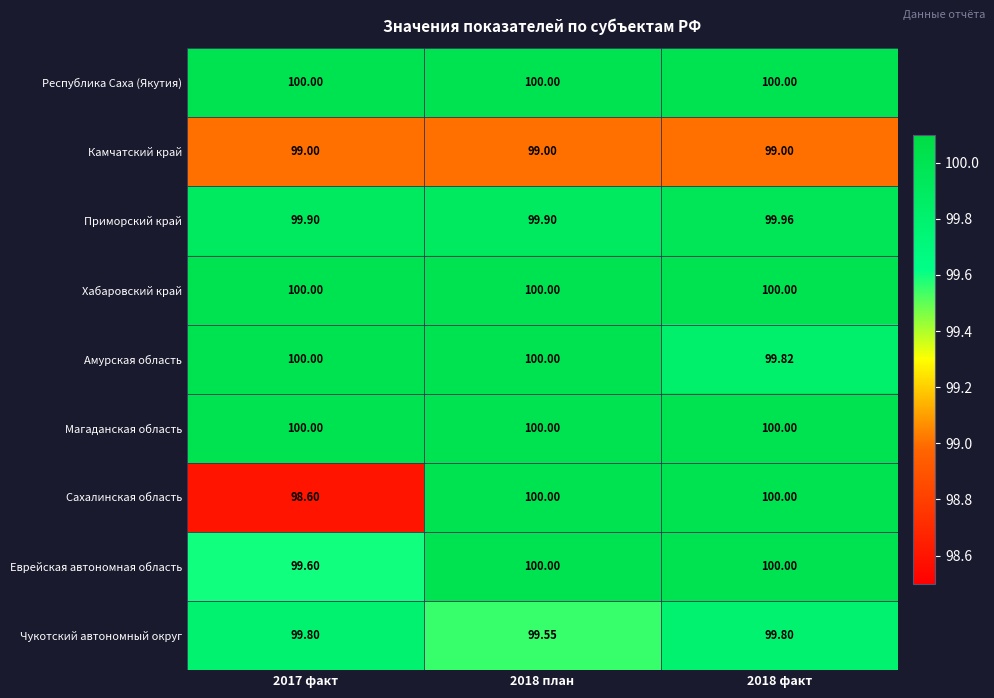

Which series has the largest range (max minus min)?

Сахалинская область